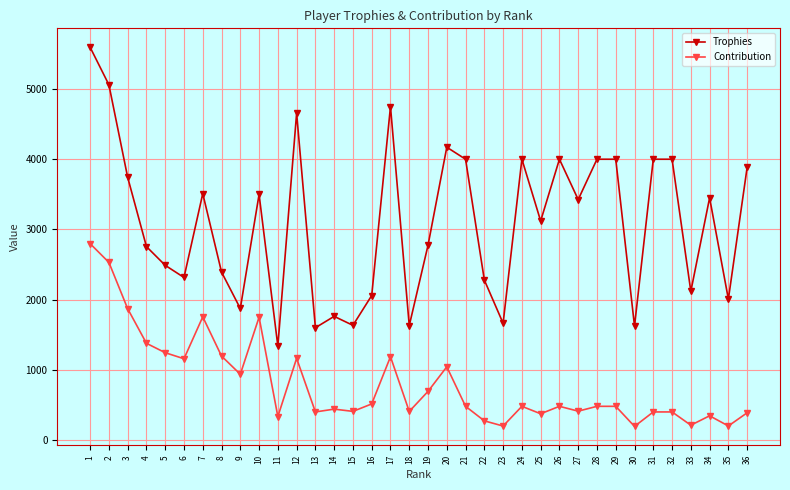

Which series has the largest range (max minus min)?

Trophies